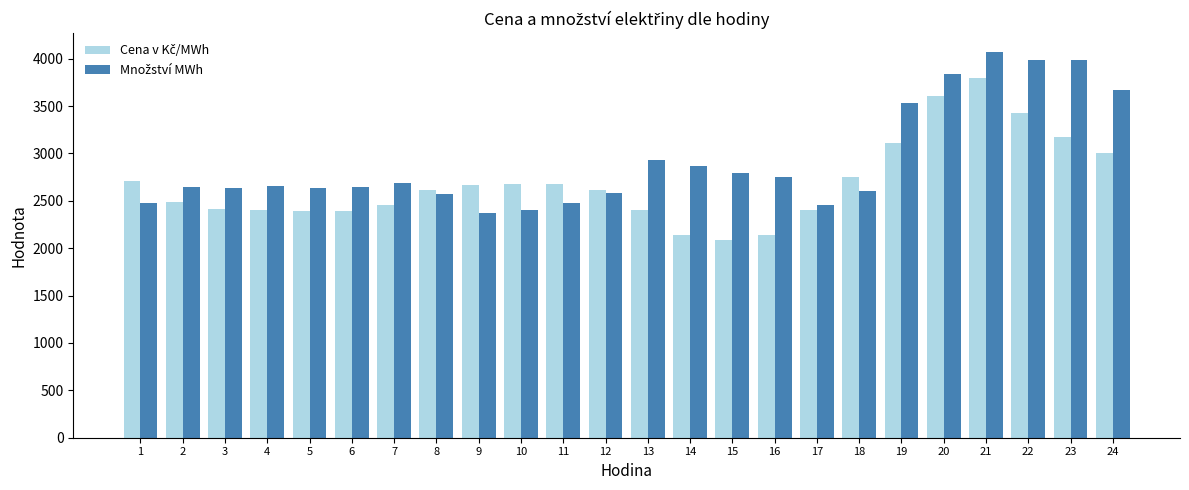

At which category does the chart reach its peak across all series?

21